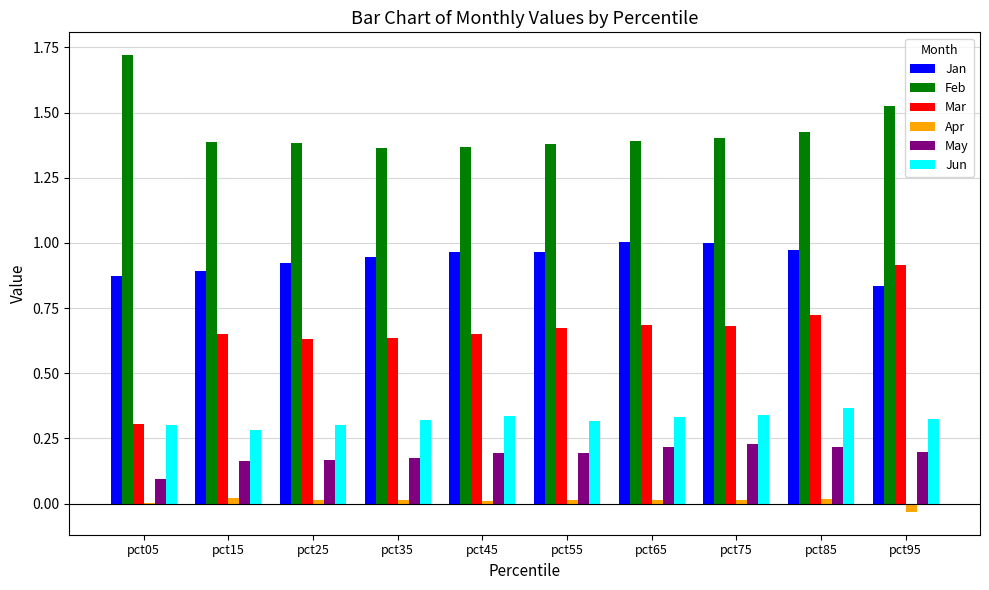

Which series has the largest total across all categories?

Feb